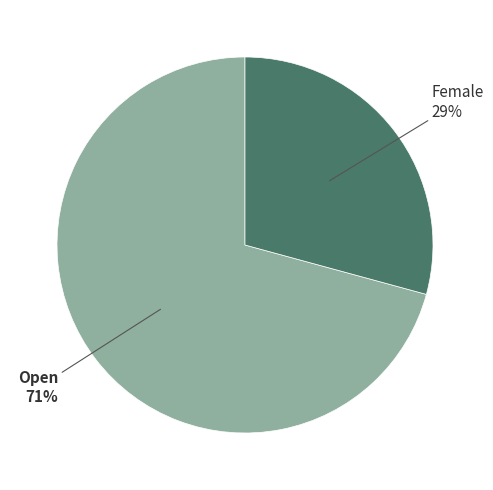

To the nearest percent, what is the difference between the largest and smallest slice percentages?

42%